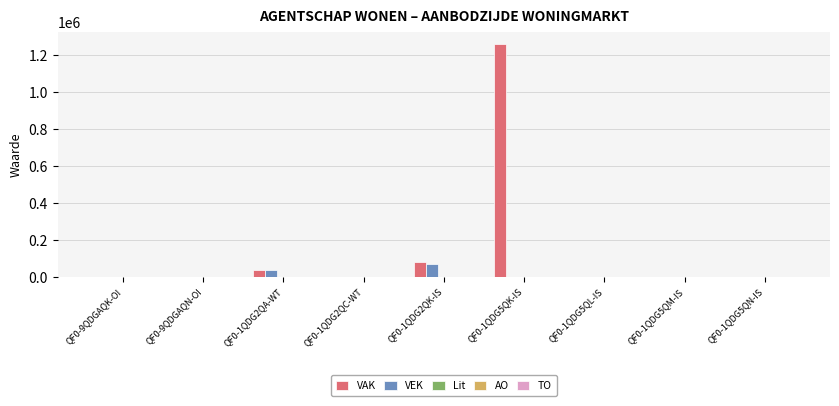

Which series has the widest spread of values?

VAK